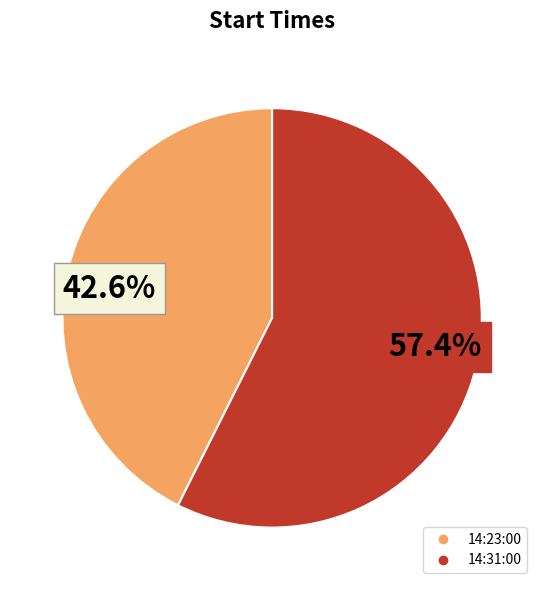

Does any single category account for the majority?

Yes